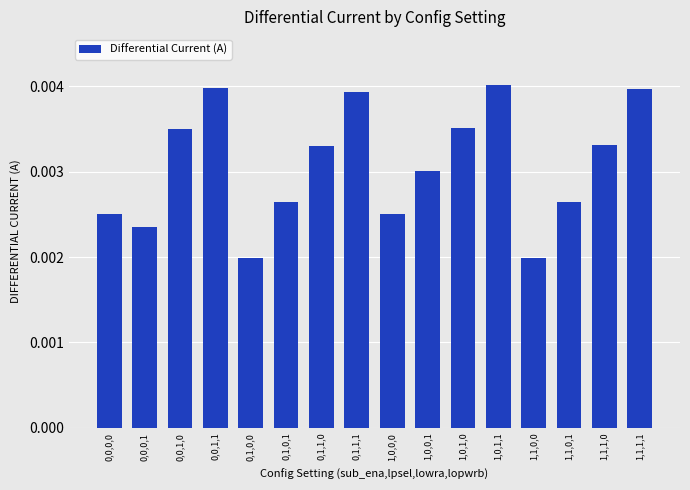

What position from the right is 0,0,0,0?

16